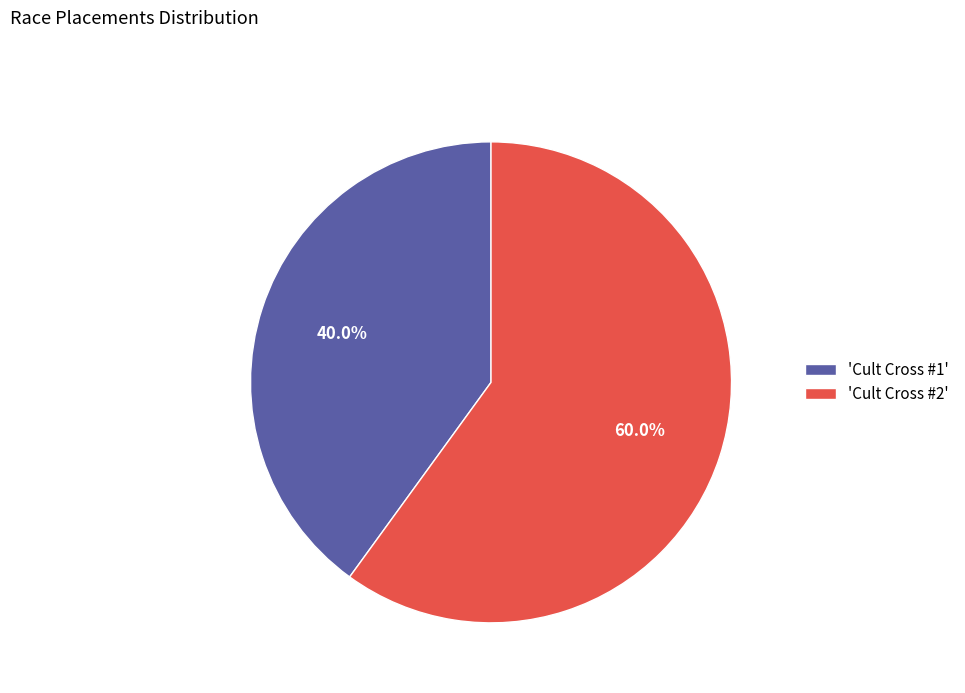

What percentage do 'Cult Cross #2' and 'Cult Cross #1' together represent?

100.0%